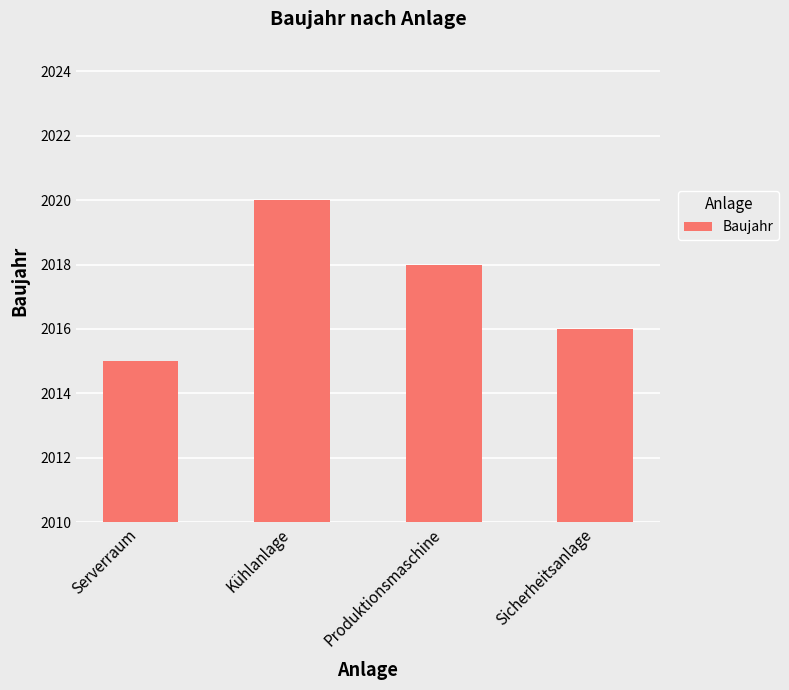

Which category has the highest value across all series?

Kühlanlage